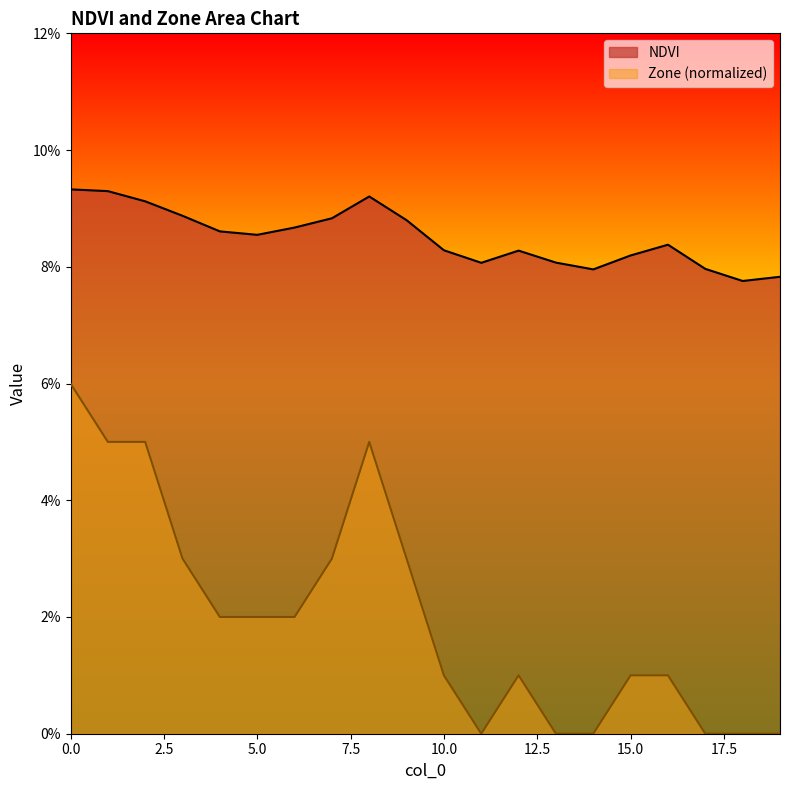

At which label does NDVI reach its minimum?

18